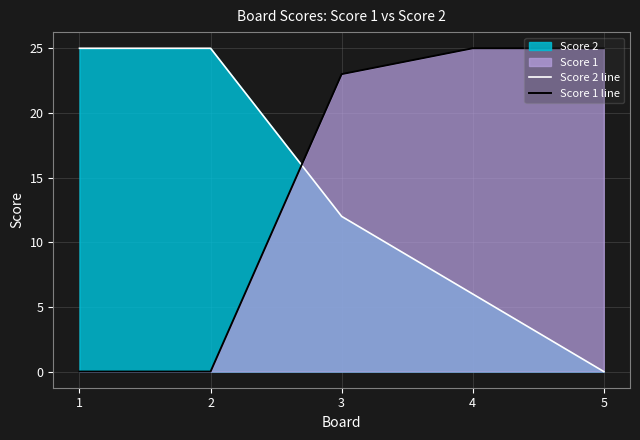

What is the difference between the highest and lowest values at 5?

25